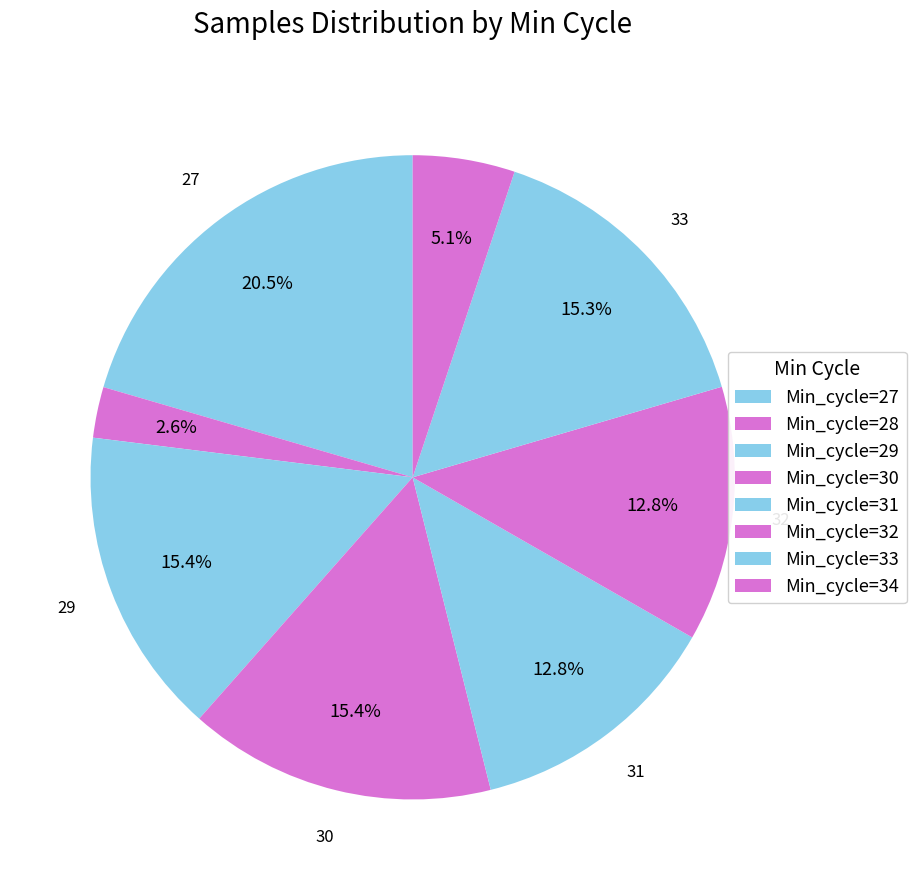

How many segments does this pie chart have?

8